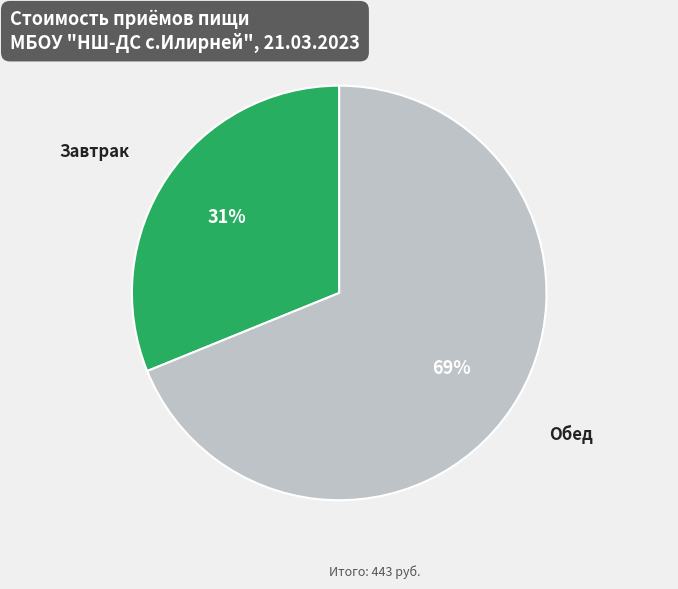

How many slices are in this pie chart?

2